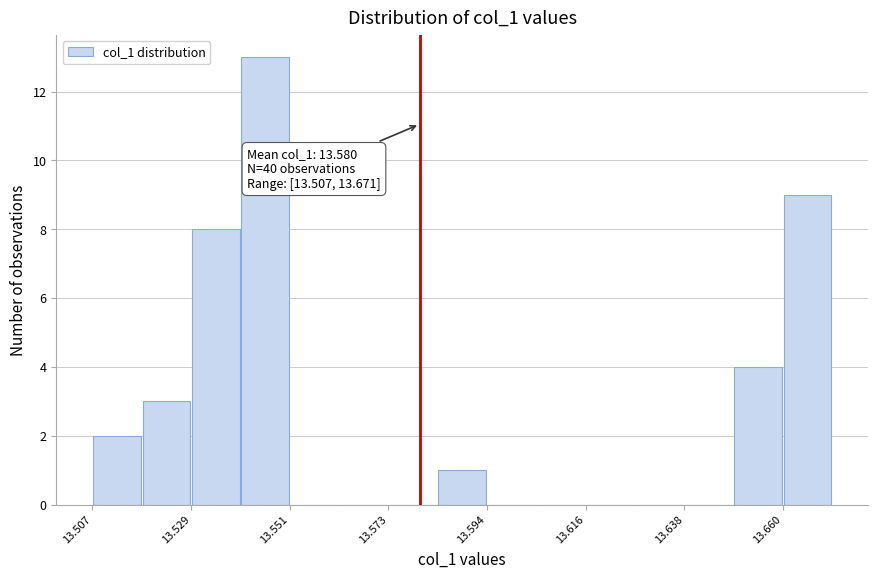

Around what value on the x-axis is the tallest bar? Give the approximate position of its centre, as read against the axis.

13.545